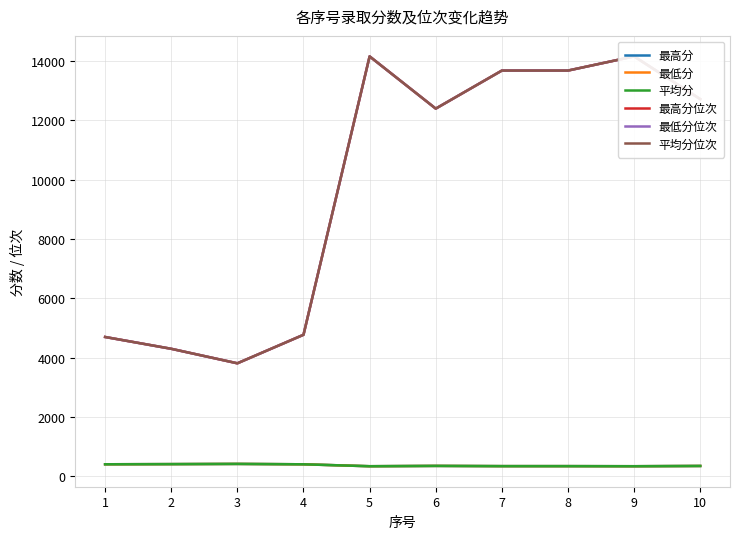

What is the sum of the 最低分 values at 8 and 6?

696